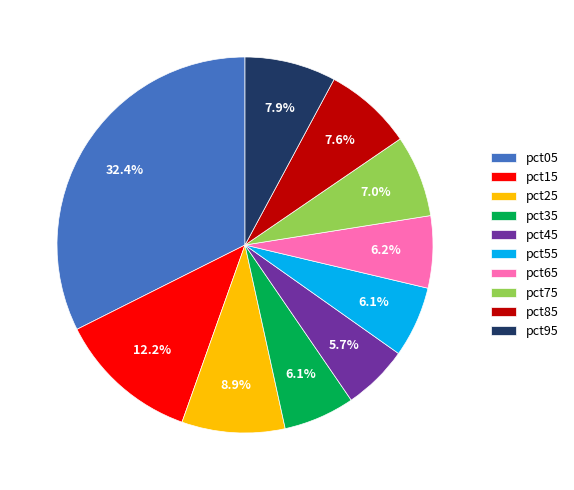

What is the largest slice in the pie chart?

pct05